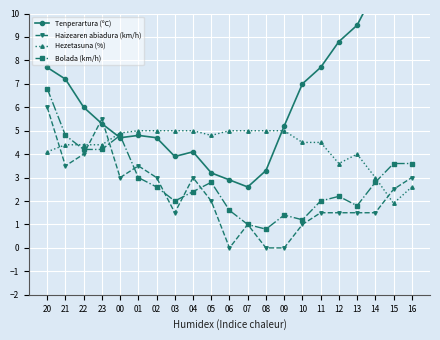

How many data points in Haizearen abiadura (km/h) are less than 2?

10